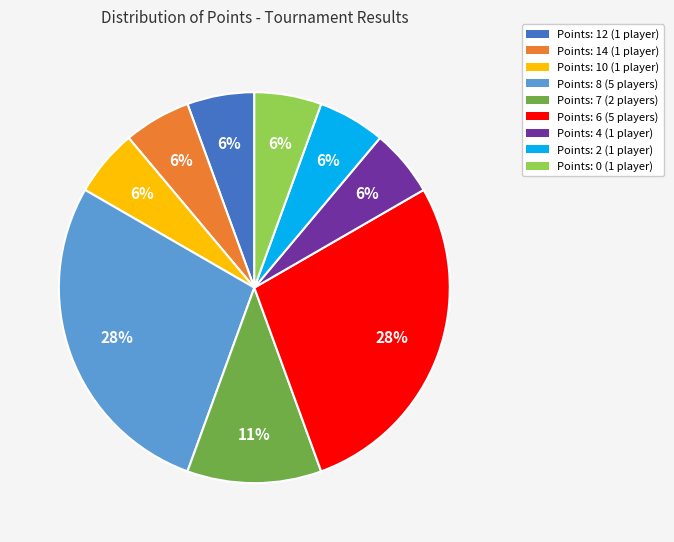

Count the number of slices in the pie.

9